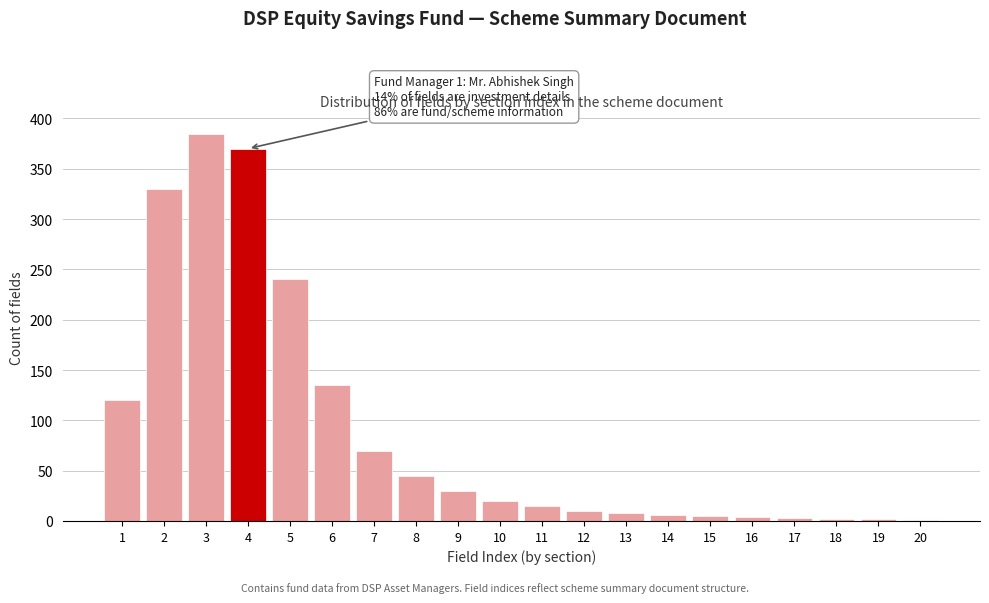

What is the sum of all values?

1801